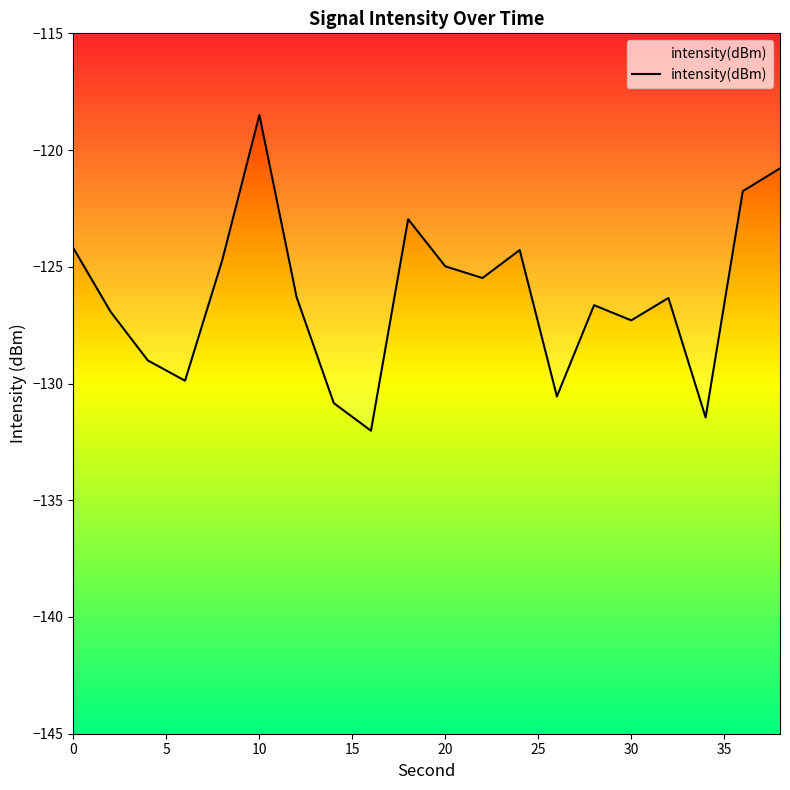

What is the greatest value displayed?

-118.5